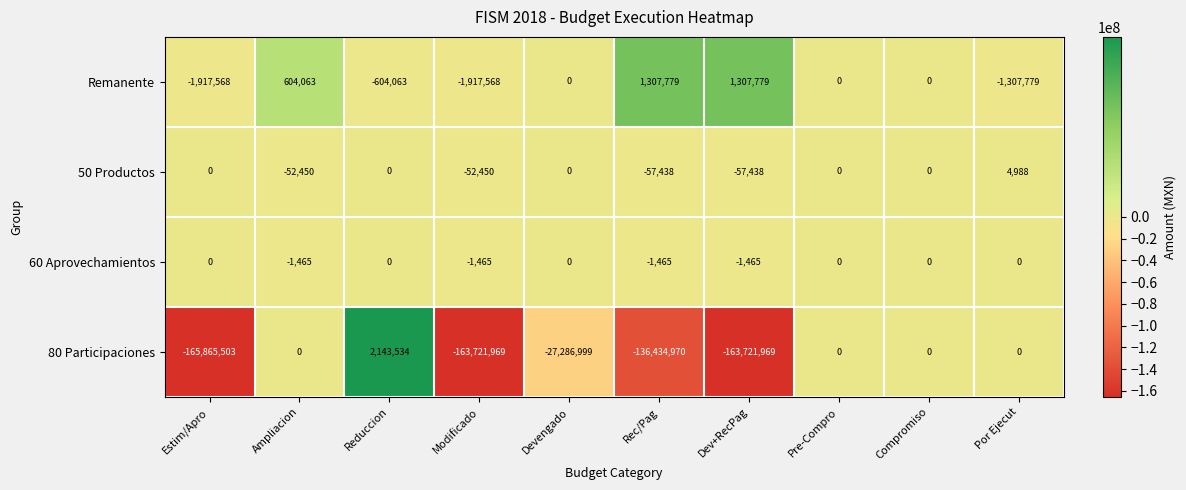

At which category does the chart reach its minimum across all series?

Estim/Apro